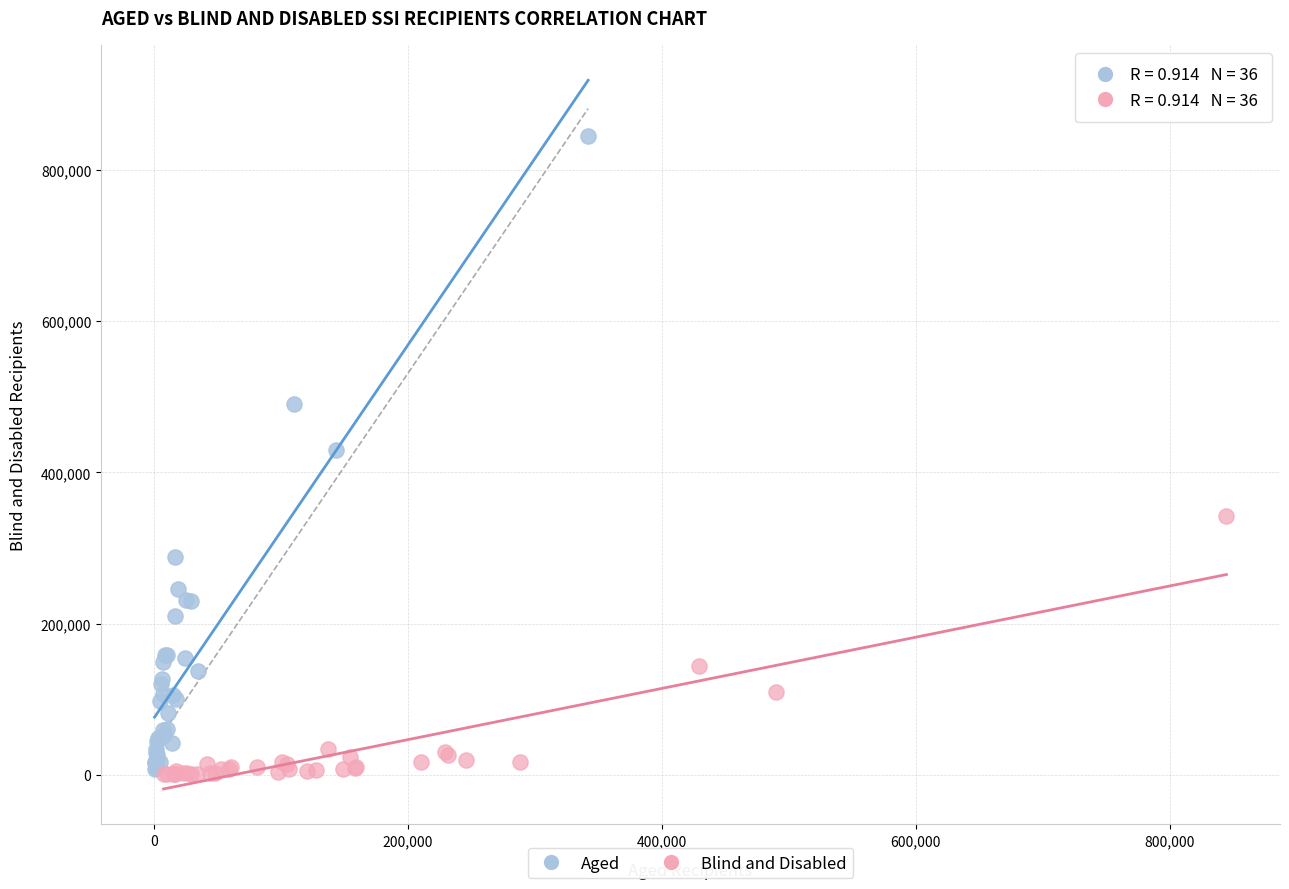

Which series has the largest Y range (max minus min)?

Aged